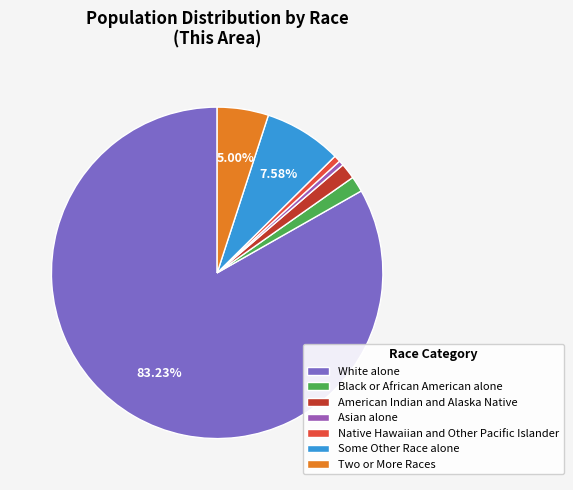

Between Native Hawaiian and Other Pacific Islander and Some Other Race alone, which is larger?

Some Other Race alone